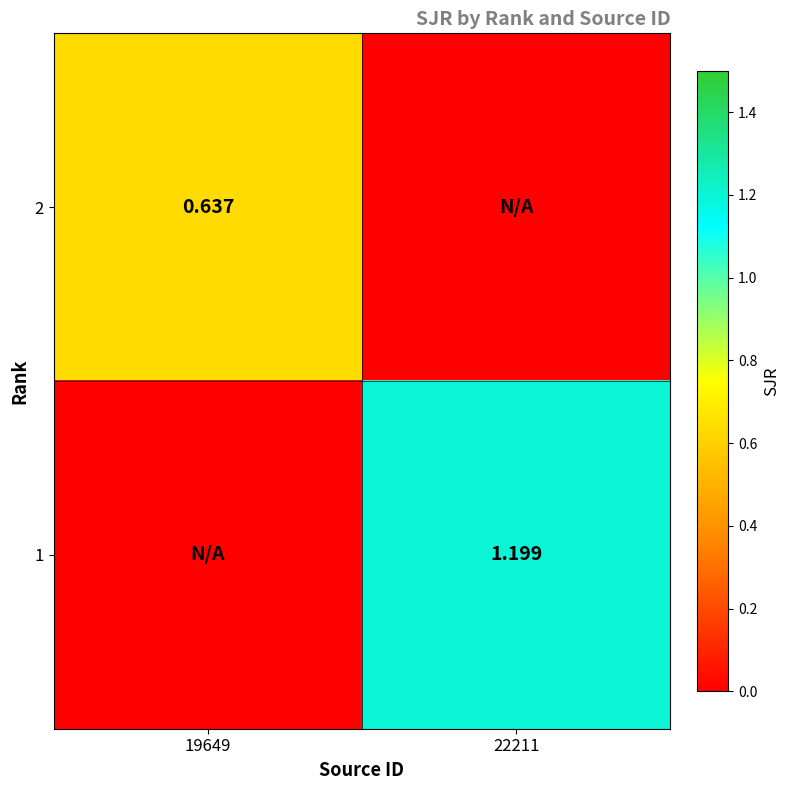

Is the value of 2 at 19649 greater than the value of 1 at 22211?

No